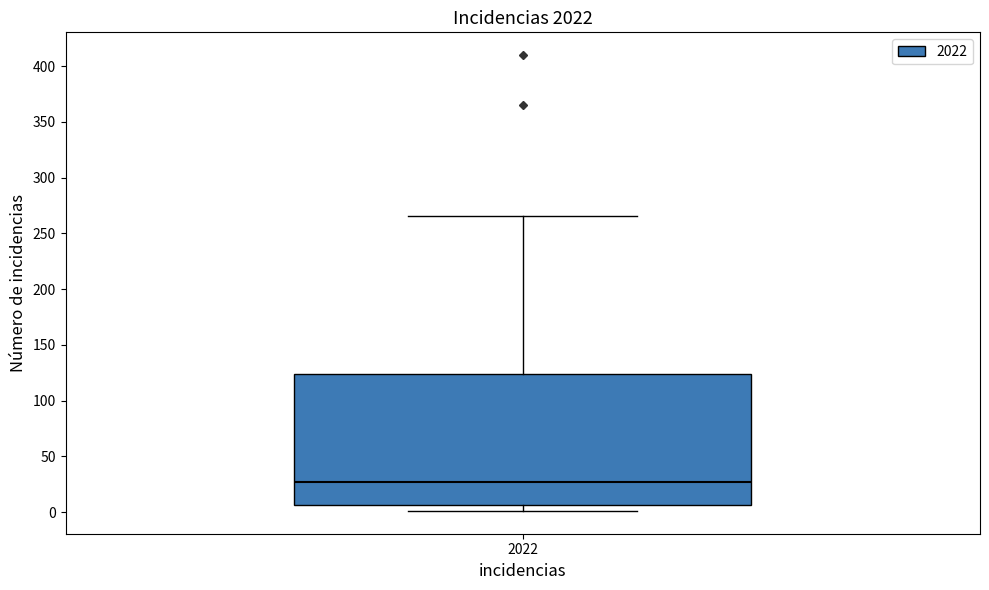

Transcribe this box plot: give where the median line is, the range the box spans, and where the two whiskers end, as read against the y-axis. The values are not printed on the chart, so give them approximately, as read against the axis.

median 25, box 5 to 125, whiskers 0 to 265